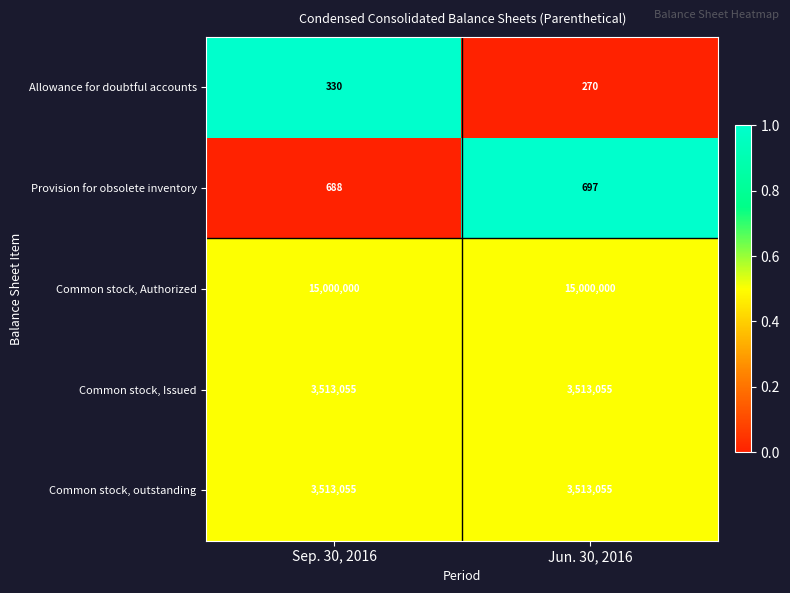

What is the difference between the maximum and minimum values in the Allowance for doubtful accounts series?

60